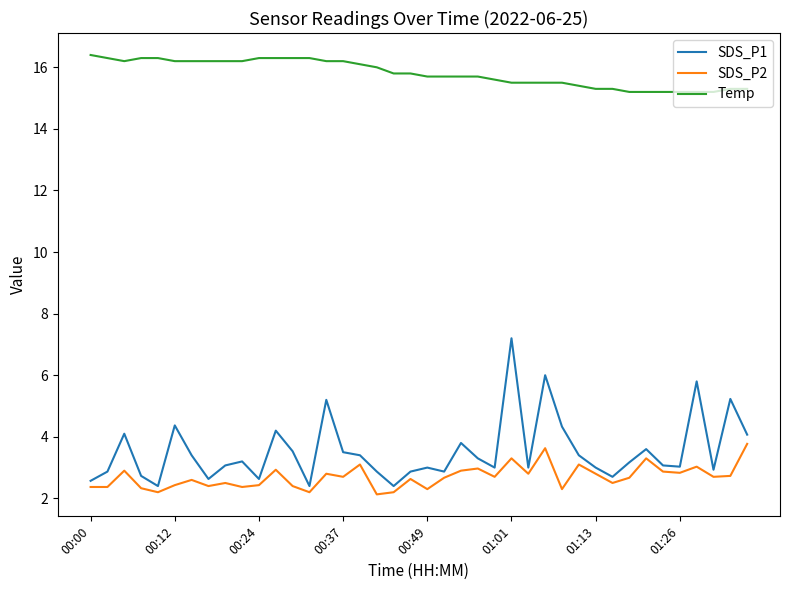

Which series has the largest total across all categories?

Temp